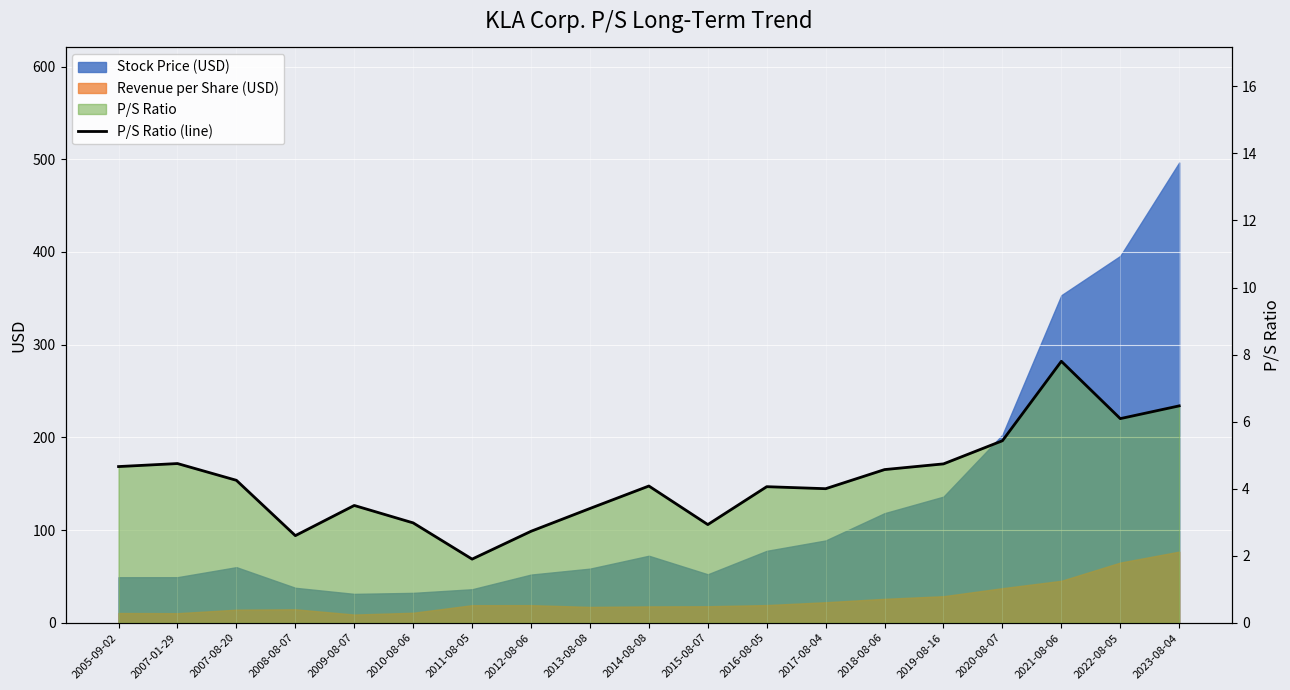

Reading right to left, what are all the values shown in this chart?

2023-08-04=6.5	2022-08-05=6.1	2021-08-06=7.8	2020-08-07=5.4	2019-08-16=4.7	2018-08-06=4.6	2017-08-04=4.0	2016-08-05=4.1	2015-08-07=2.9	2014-08-08=4.1	2013-08-08=3.4	2012-08-06=2.7	2011-08-05=1.9	2010-08-06=3.0	2009-08-07=3.5	2008-08-07=2.6	2007-08-20=4.2	2007-01-29=4.8	2005-09-02=4.7